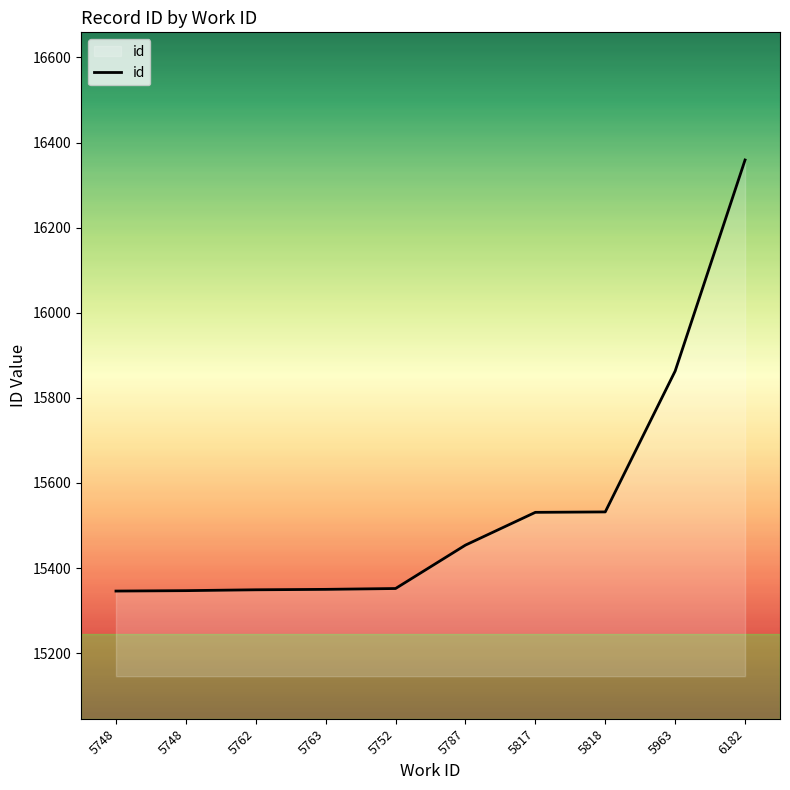

True or false: the data has more than 2 interior local peaks.

False